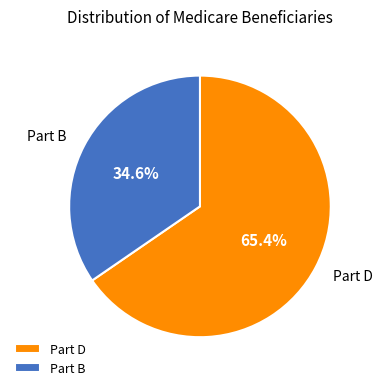

Which category has the smallest portion of the pie?

Part B